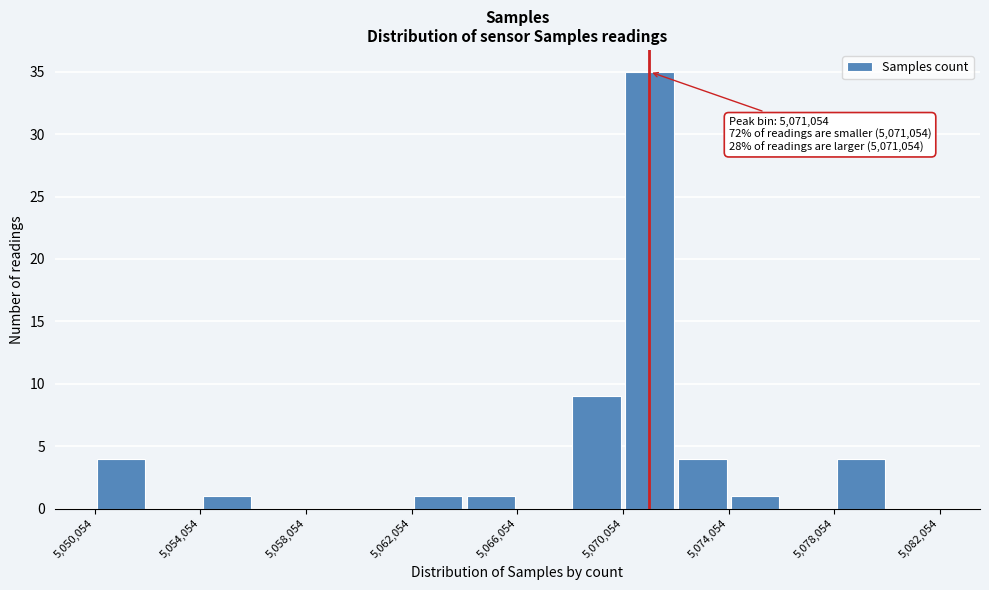

Over which range of the x-axis is the bar tallest?

5070000 to 5072000